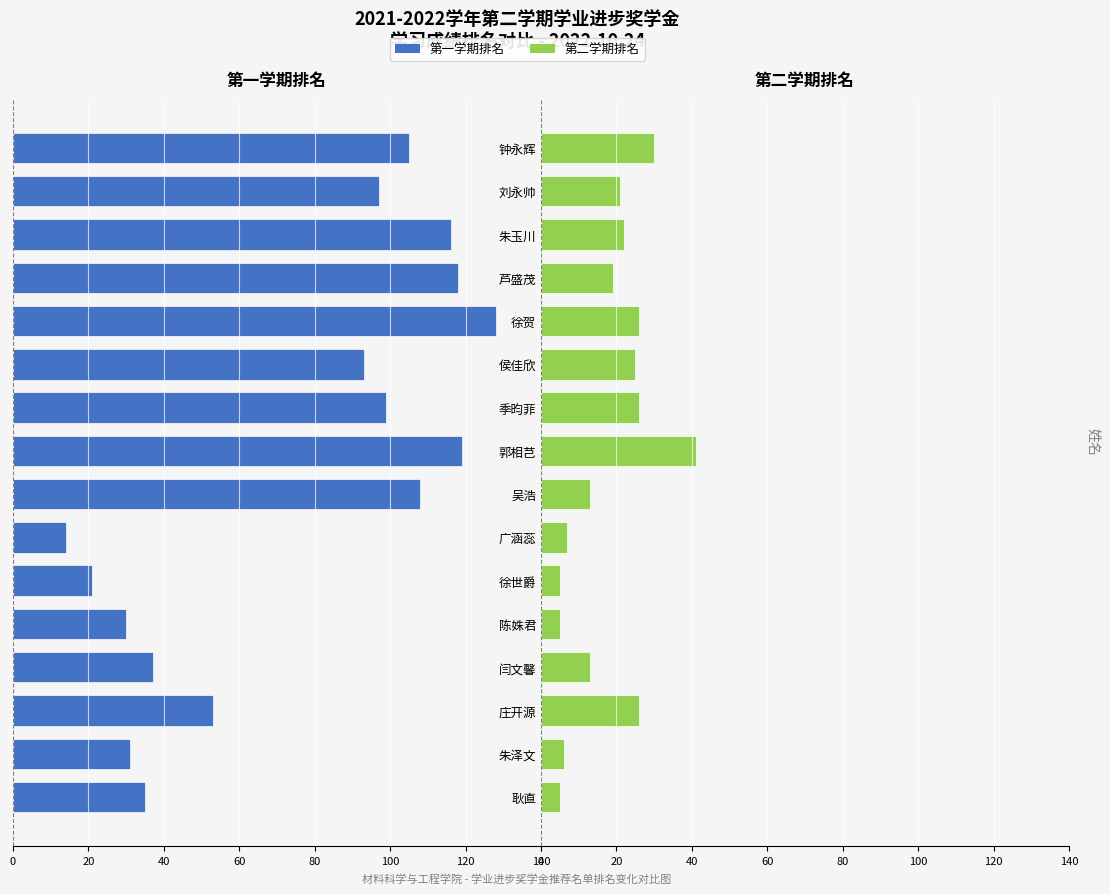

Reading left to right, extract all data points from this chart.

第一学期排名: -35	-31	-53	-37	-30	-21	-14	-108	-119	-99	-93	-128	-118	-116	-97	-105
第二学期排名: 5	6	26	13	5	5	7	13	41	26	25	26	19	22	21	30